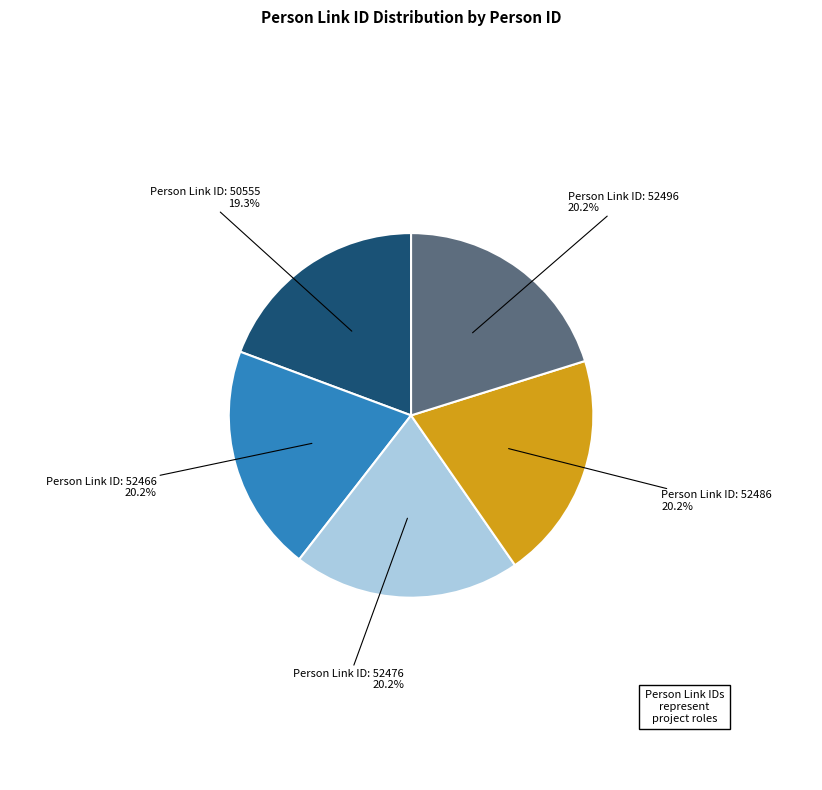

Is there a majority slice in this chart?

No